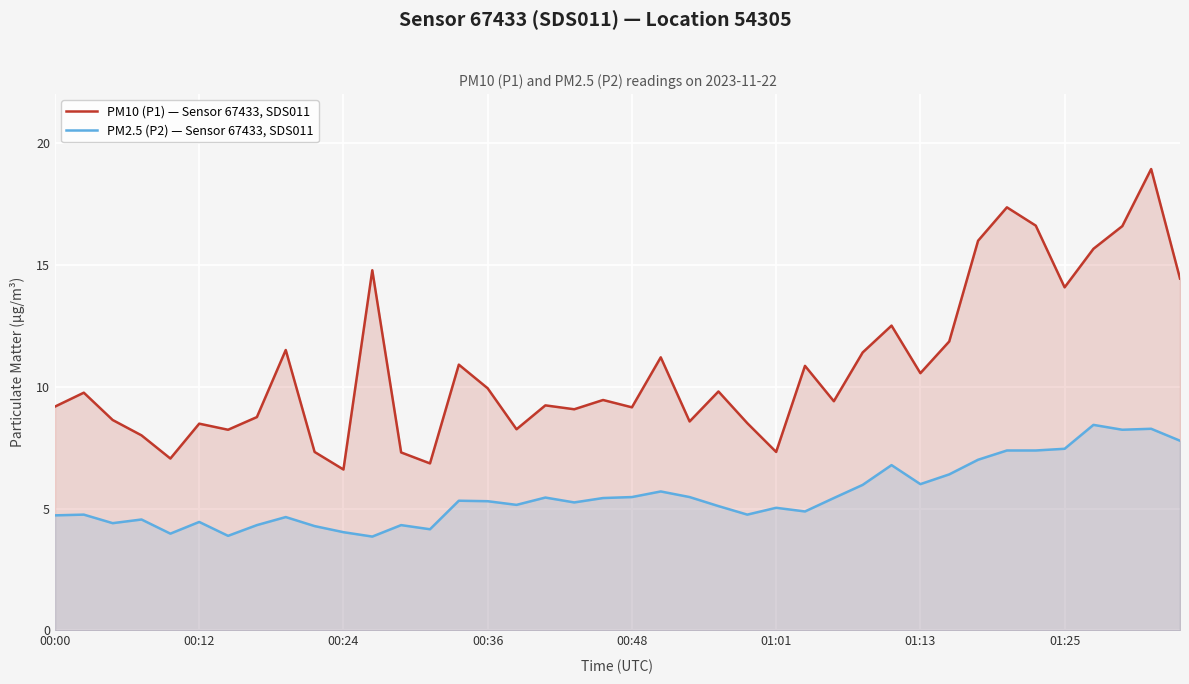

Which category has the lowest value in the PM2.5 (P2) — Sensor 67433, SDS011 series?

11